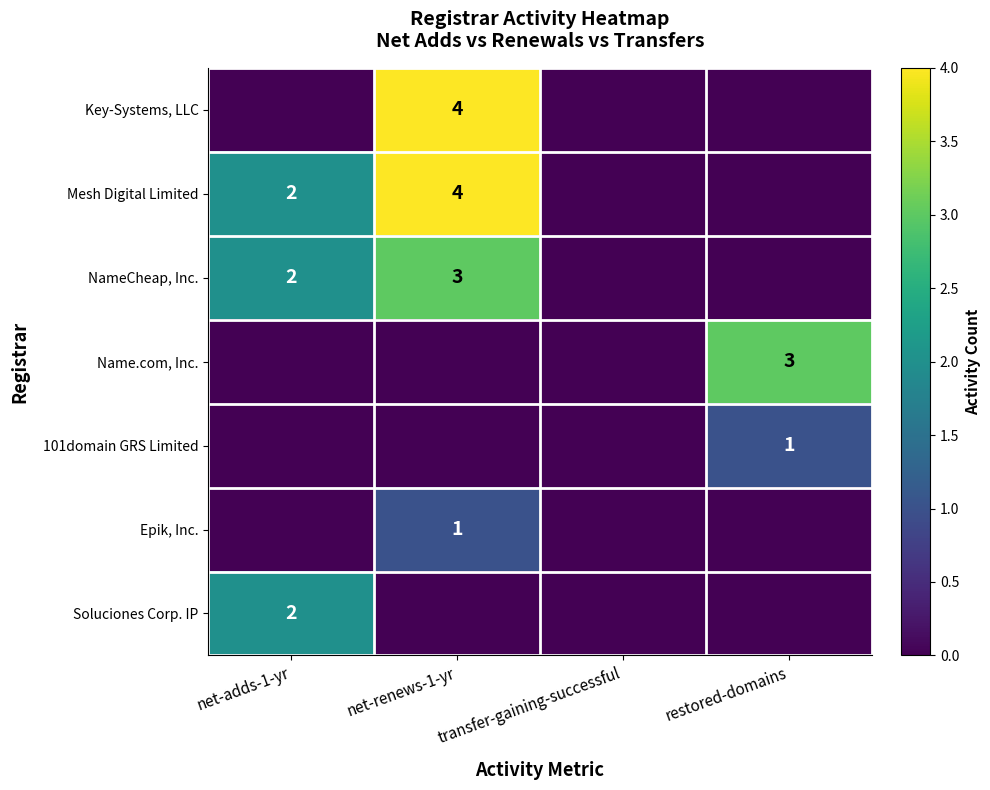

How many data points does each series have?

4